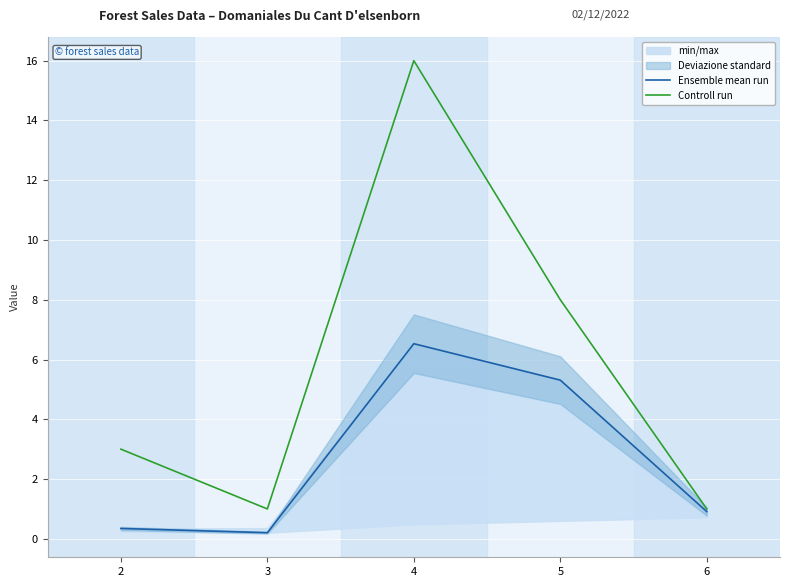

What is the lowest value of the Ensemble mean run series?

0.2